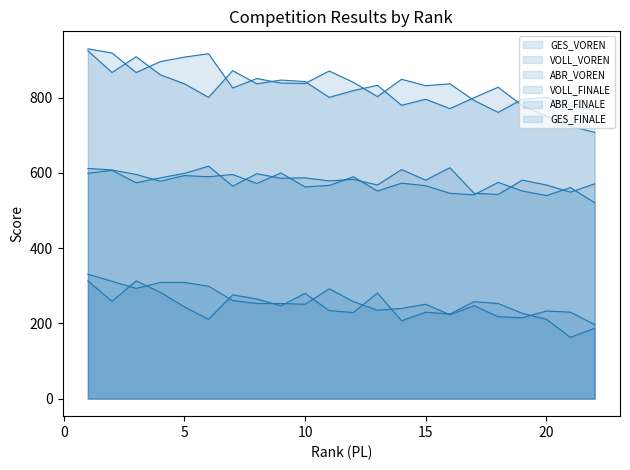

List the series in order of their peak value, highest first.

GES_VOREN, GES_FINALE, VOLL_VOREN, VOLL_FINALE, ABR_VOREN, ABR_FINALE